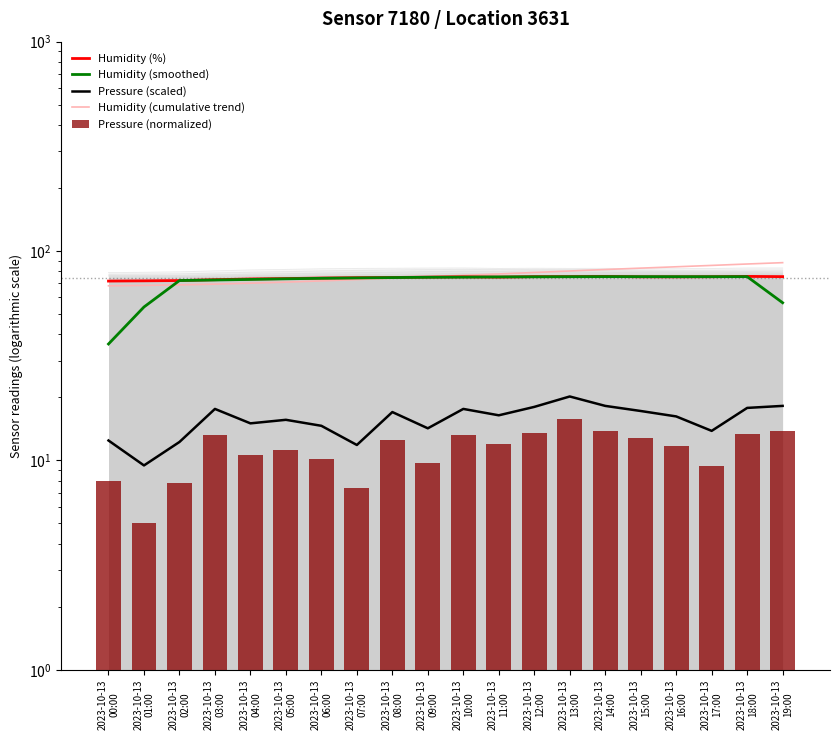

What position from the right is 2023-10-13
12:00?

8